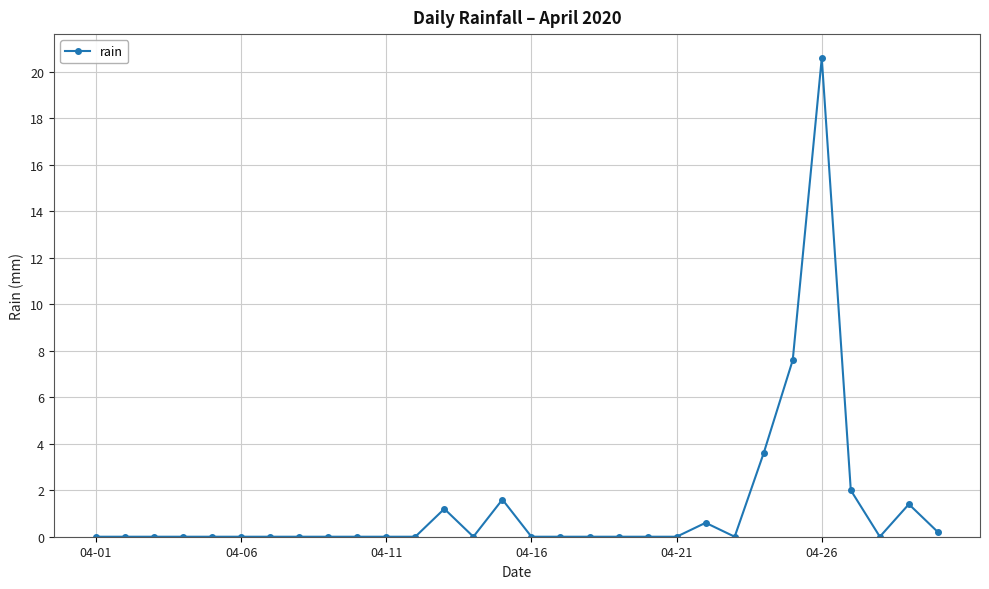

What is the greatest value displayed?

20.6